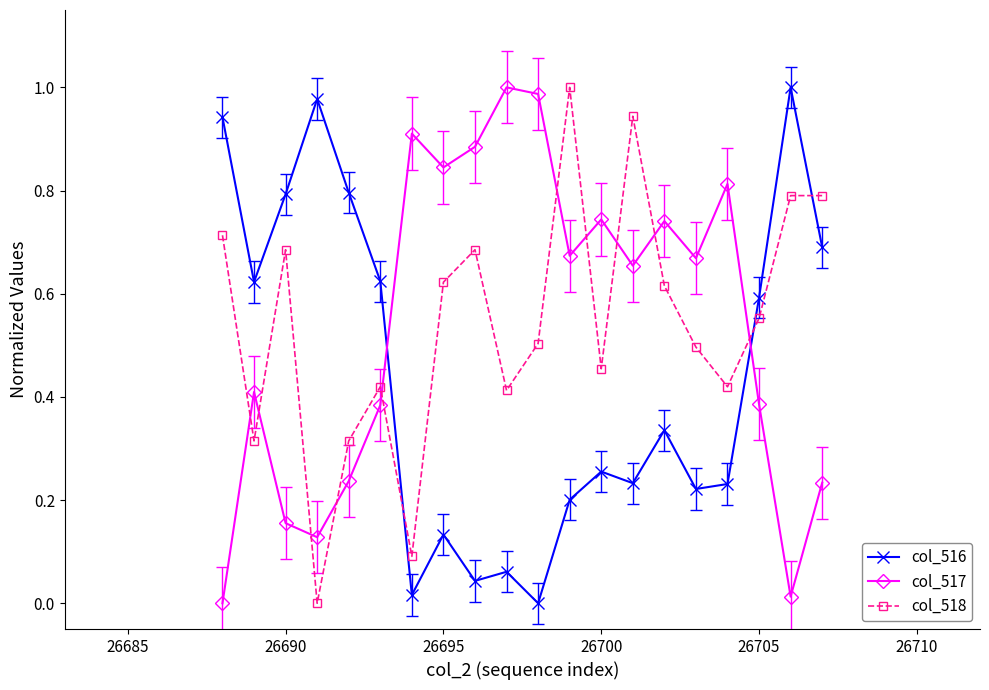

What is the sum of all col_517 values?

10.9